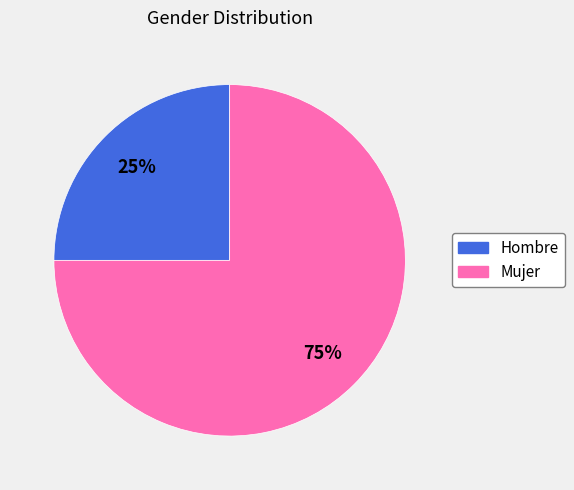

Which category has the smallest portion of the pie?

Hombre